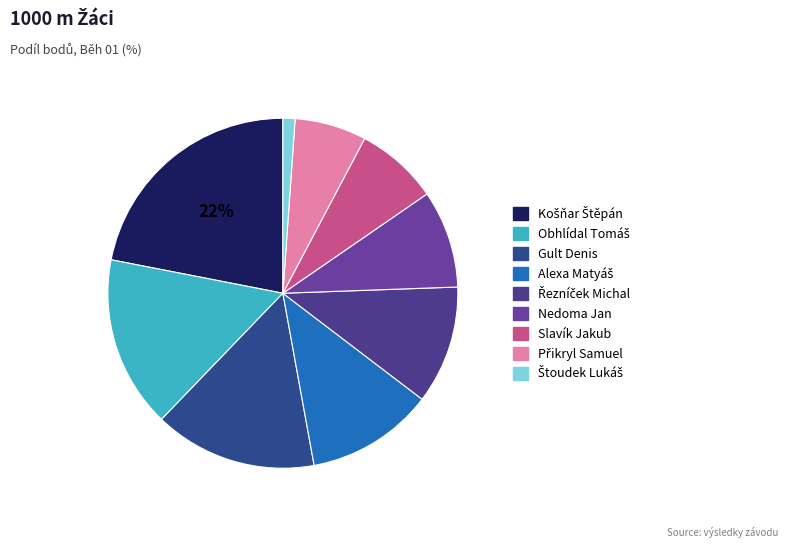

How many slices are in this pie chart?

9